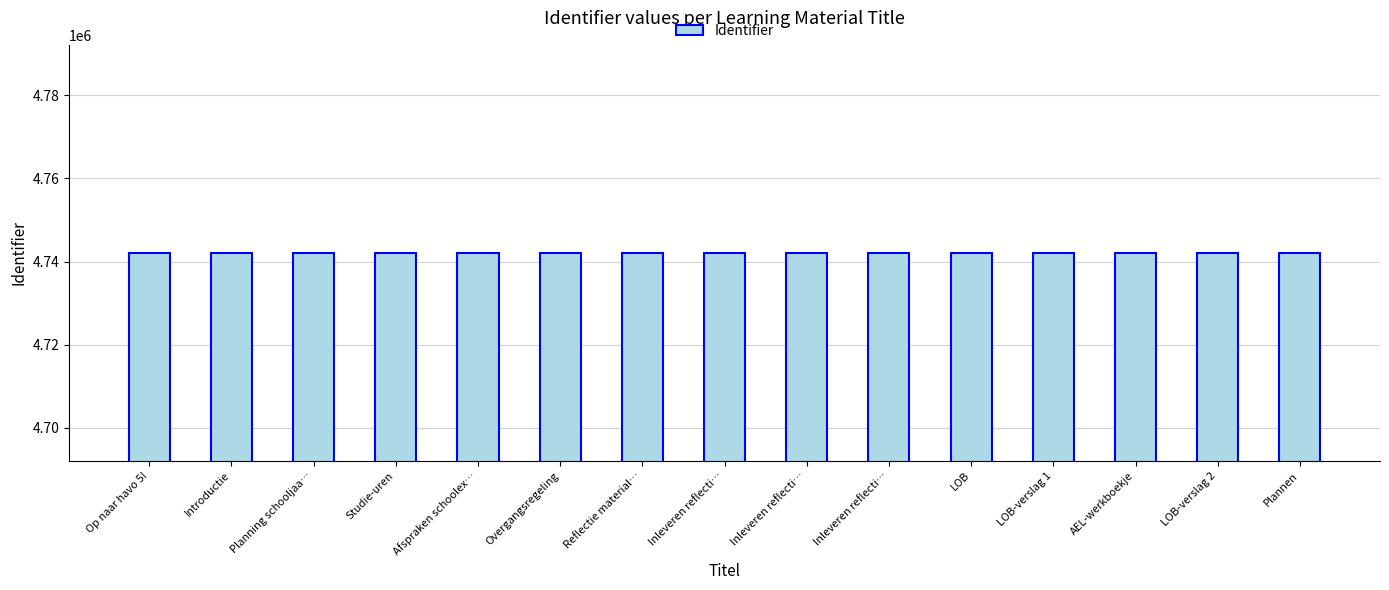

The value at Inleveren reflecti… is 7840979. True or false?

False